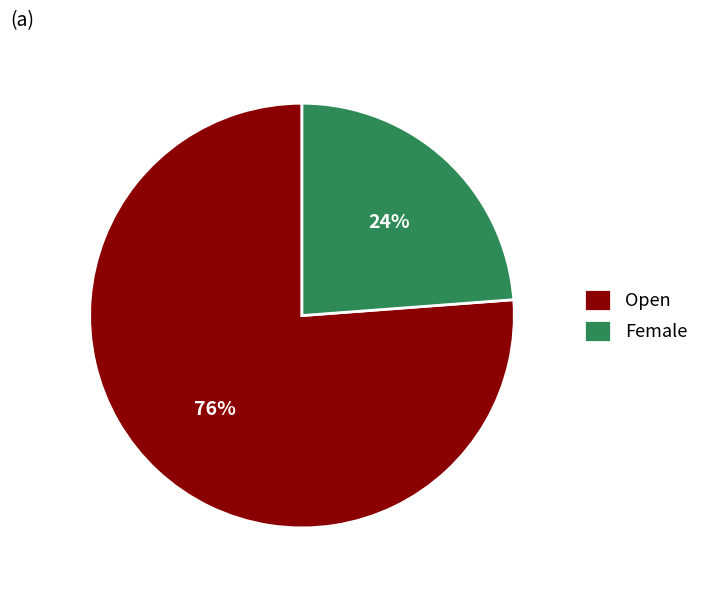

How many segments does this pie chart have?

2